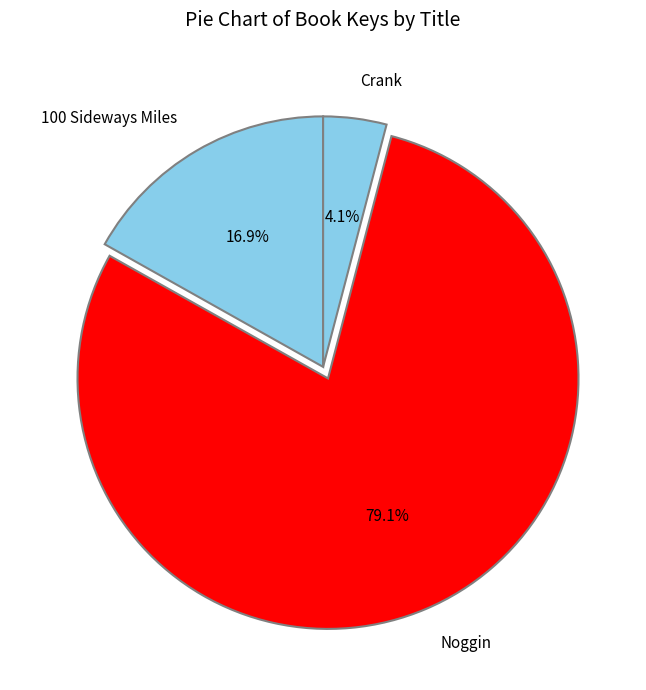

The Crank slice represents 4% of the pie. True or false?

True